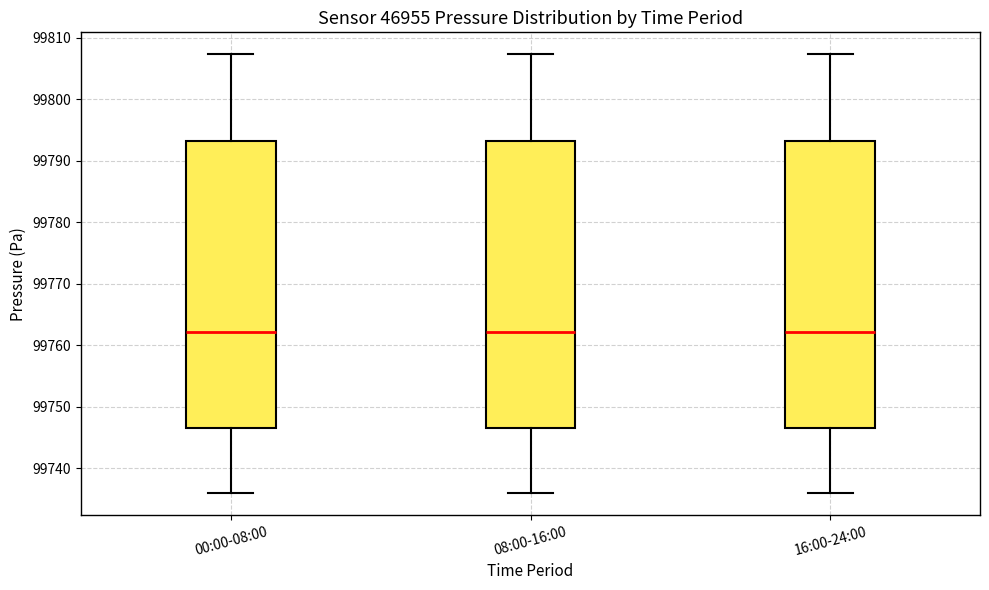

Where does the upper whisker of the box for 16:00-24:00 end on the y-axis? The values are not printed on the chart, so give them approximately, as read against the axis.

99807